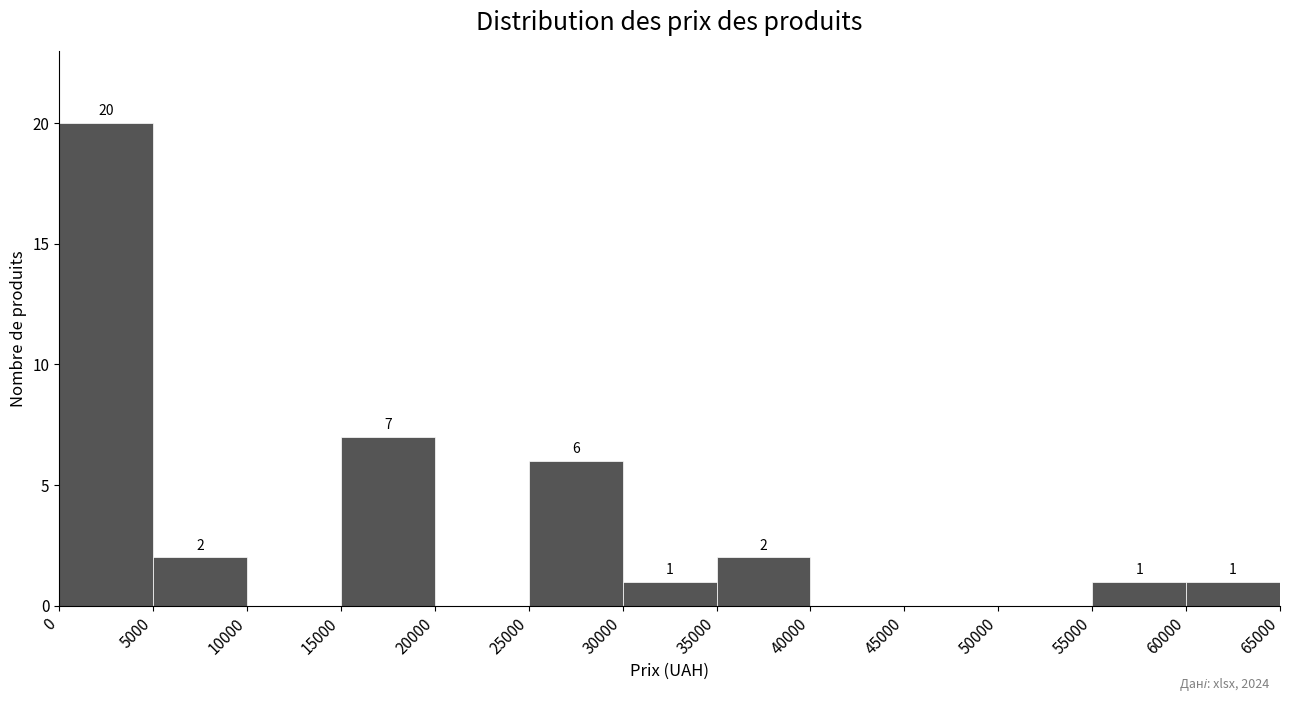

Which range on the x-axis has the tallest bar?

0 to 5000